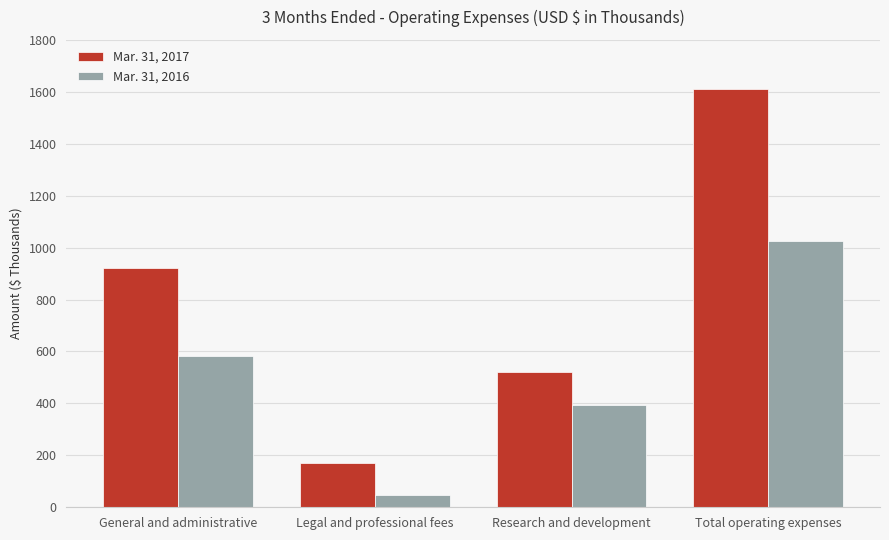

How many bars are there in total?

8